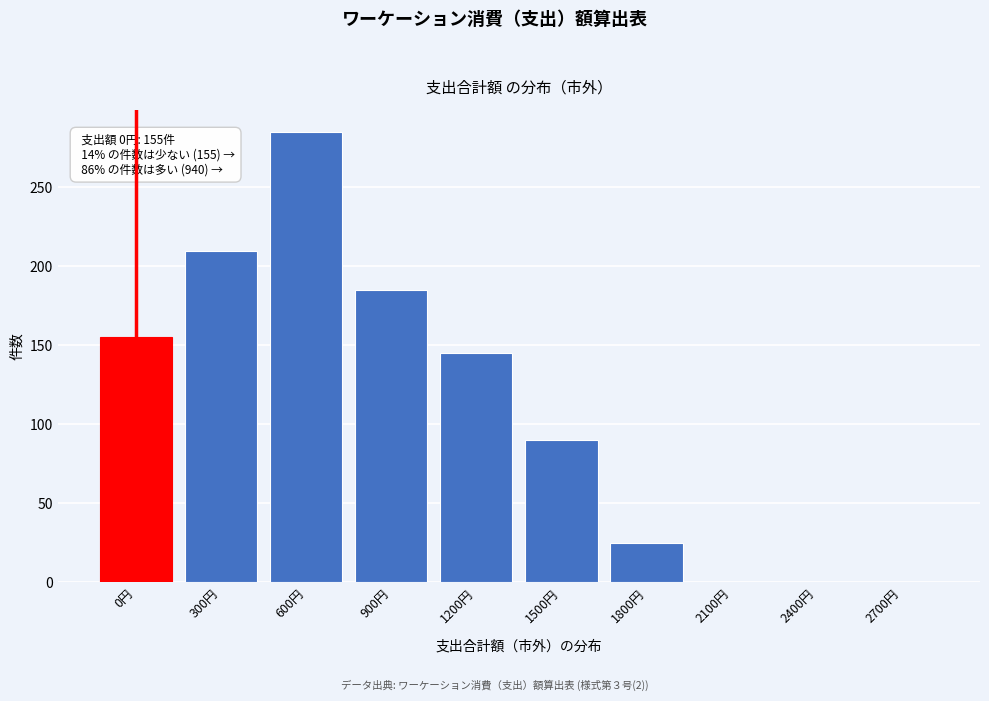

Reading right to left, what are all the values shown in this chart?

2700円=0	2400円=0	2100円=0	1800円=25	1500円=90	1200円=145	900円=185	600円=285	300円=210	0円=155